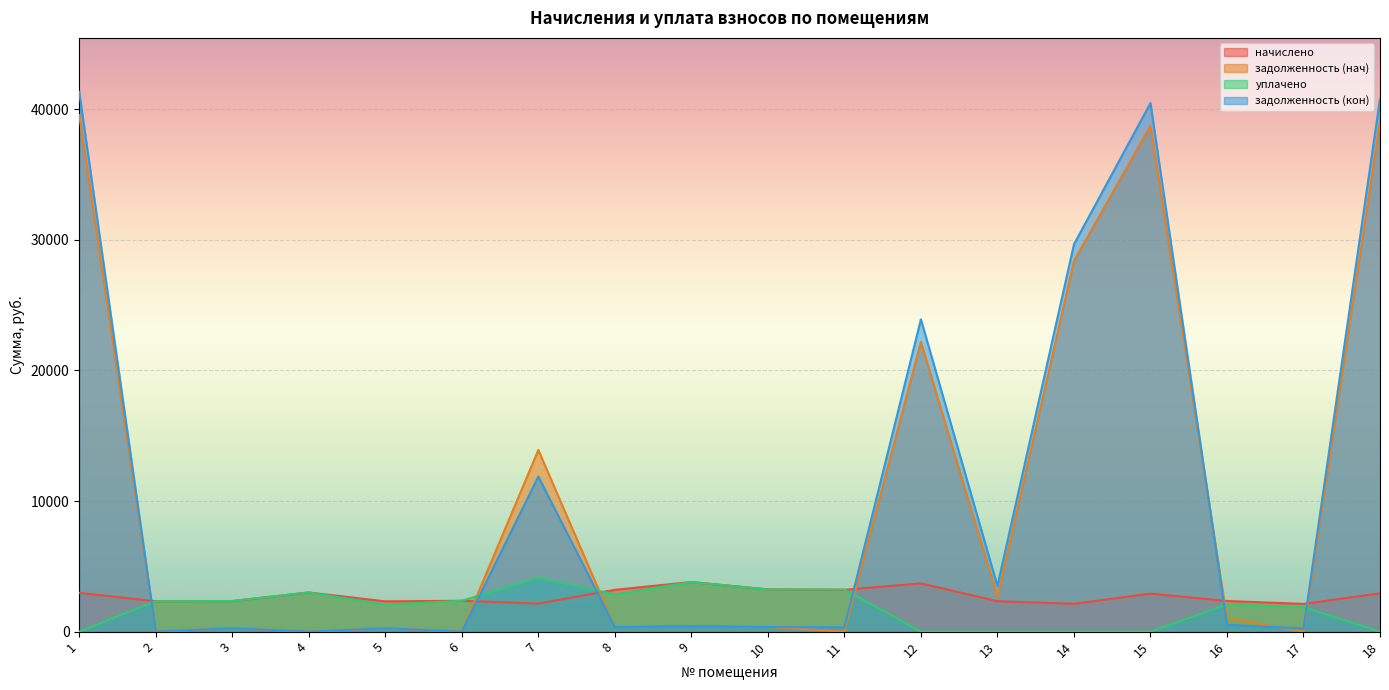

Rank the categories by начислено value from highest to lowest.

9, 12, 10, 8, 11, 4, 1, 18, 15, 6, 16, 3, 2, 13, 5, 7, 14, 17